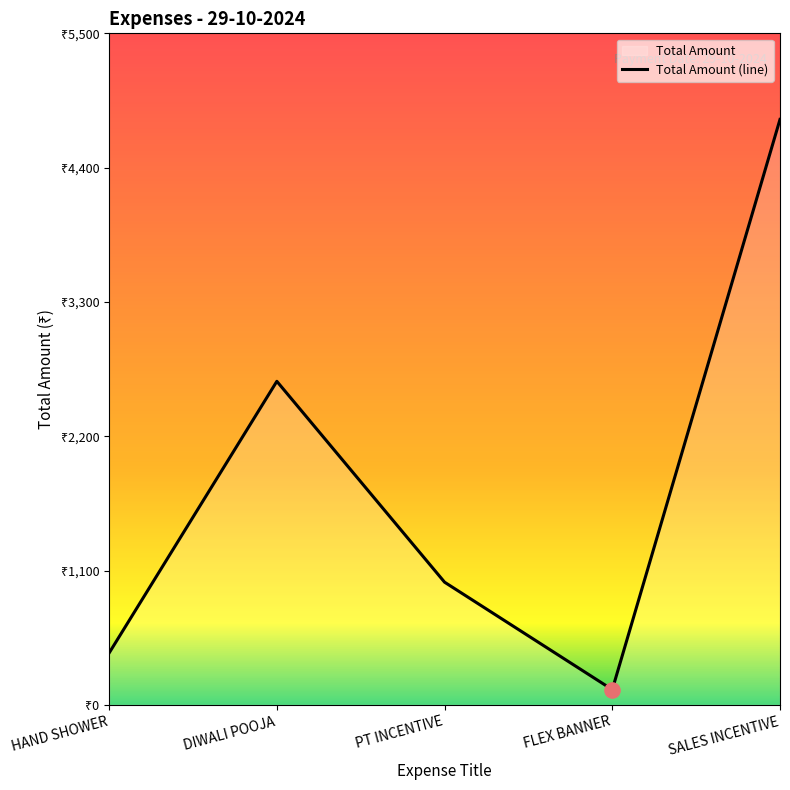

Which has a higher value, HAND SHOWER or PT INCENTIVE?

PT INCENTIVE